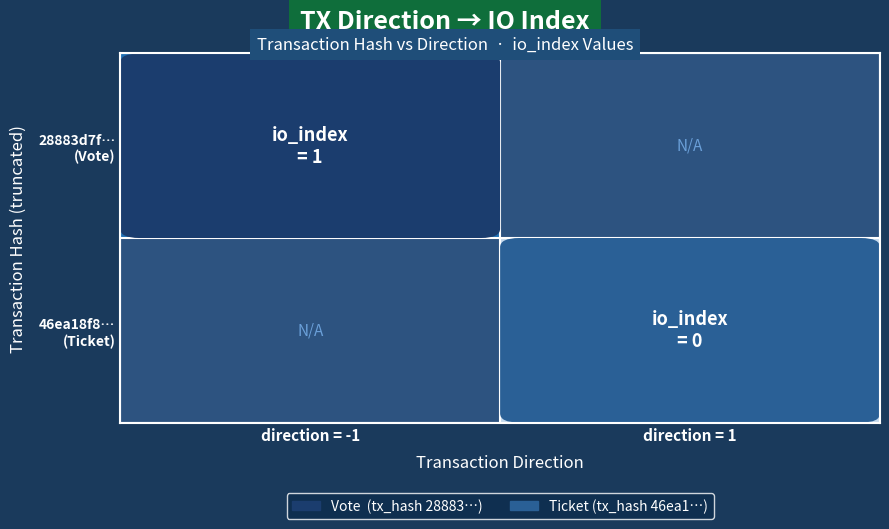

How many series are shown in this chart?

2